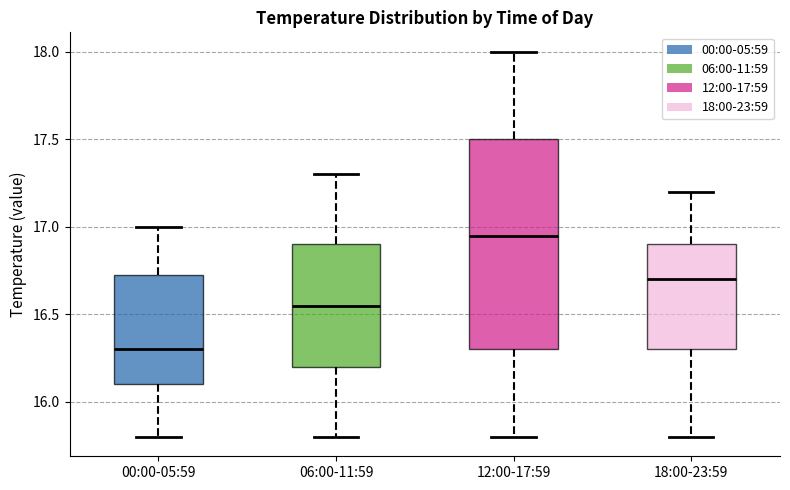

Reading left to right, transcribe this box plot: for each box, give where its median line is, the range the box spans, and where its two whiskers end, as read against the y-axis. The values are not printed on the chart, so give them approximately, as read against the axis.

00:00-05:59: median 16.30, box 16.10 to 16.75, whiskers 15.80 to 17.00
06:00-11:59: median 16.55, box 16.20 to 16.90, whiskers 15.80 to 17.30
12:00-17:59: median 16.95, box 16.30 to 17.50, whiskers 15.80 to 18.00
18:00-23:59: median 16.70, box 16.30 to 16.90, whiskers 15.80 to 17.20